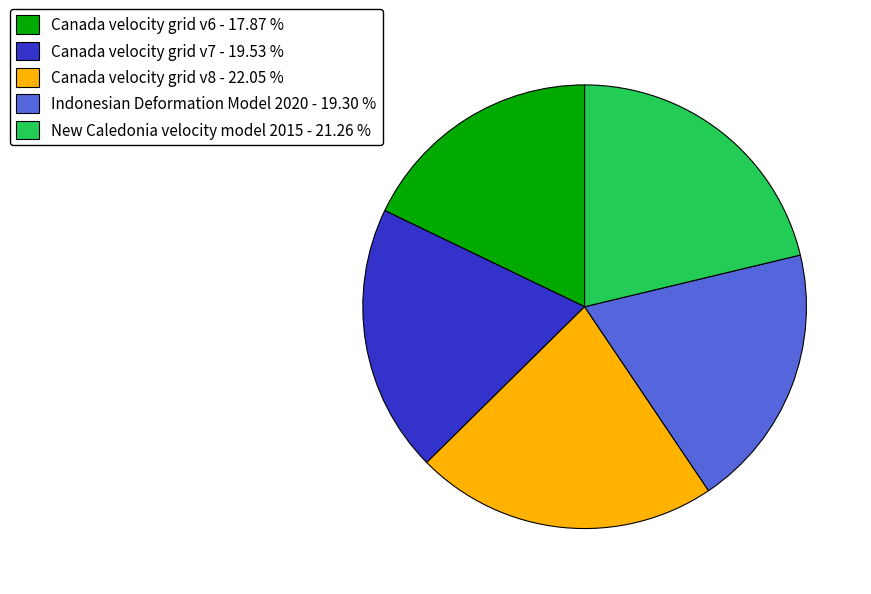

The Indonesian Deformation Model 2020 slice represents 11% of the pie. True or false?

False